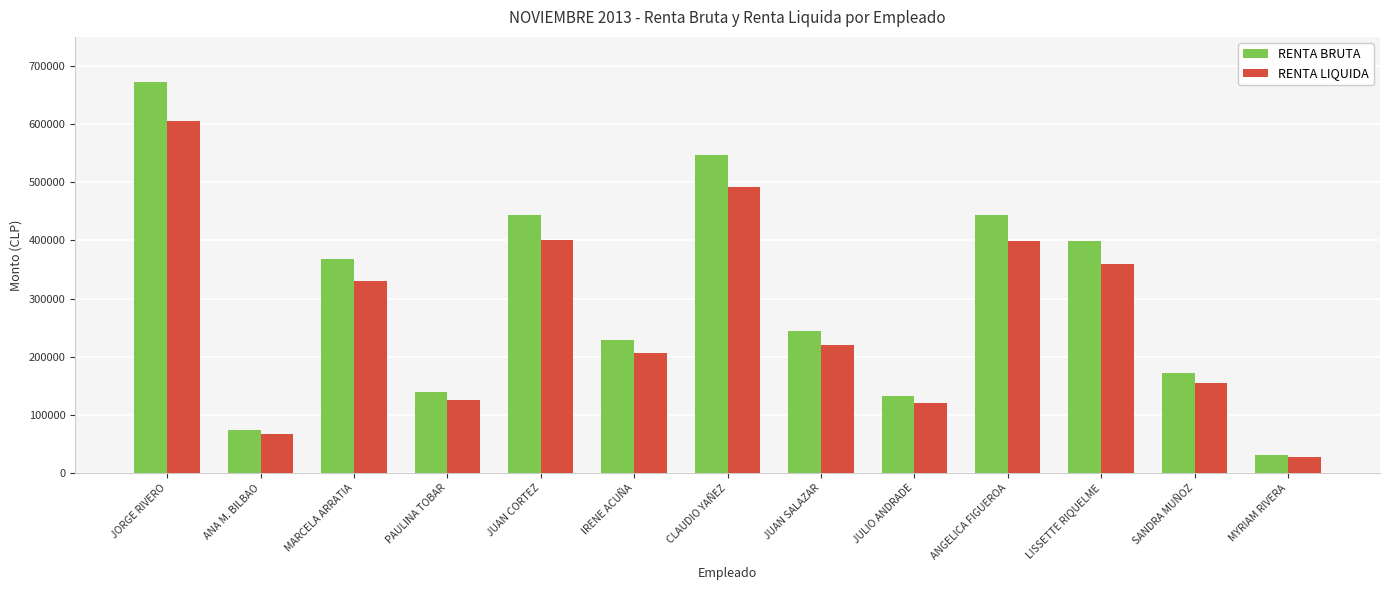

The value of RENTA LIQUIDA at ANGELICA FIGUEROA is 671435. True or false?

False